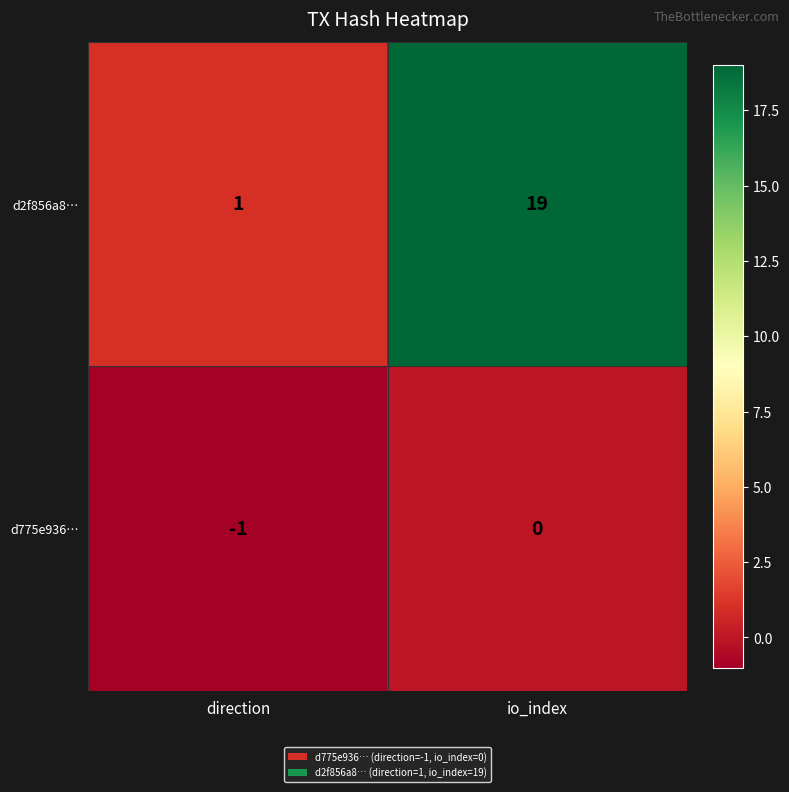

What is the greatest value displayed?

19